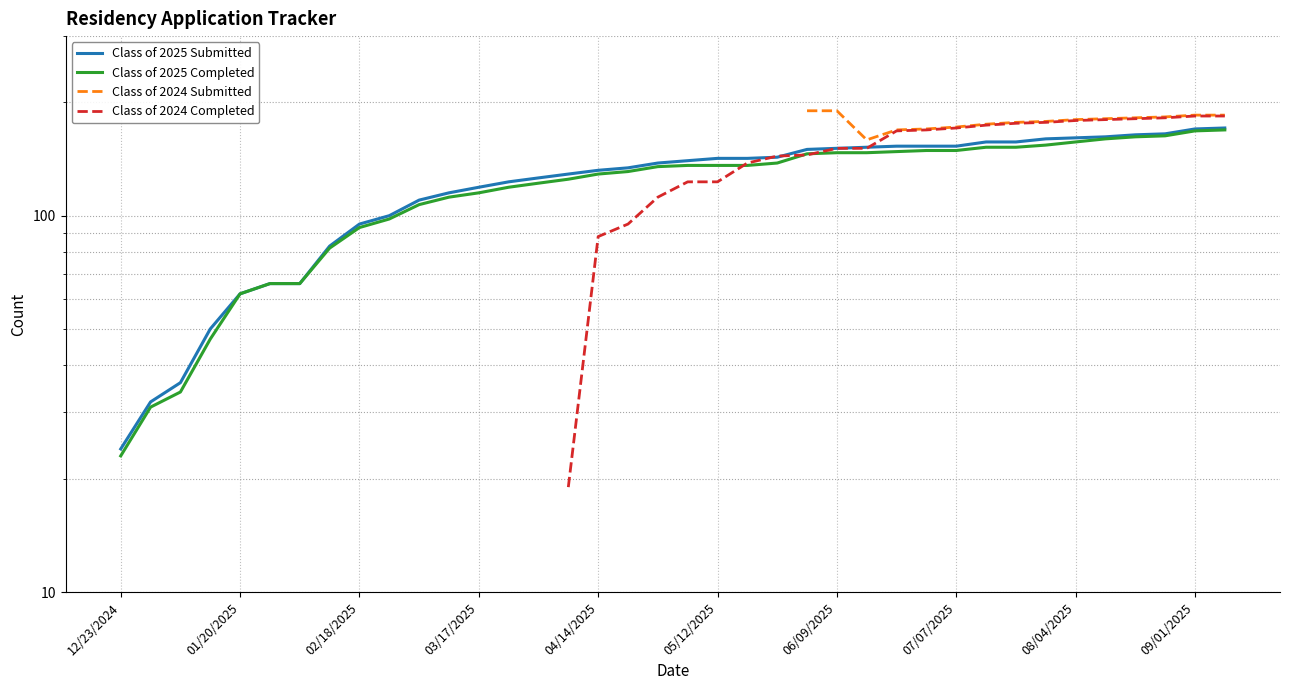

What position from the right is 29?

9